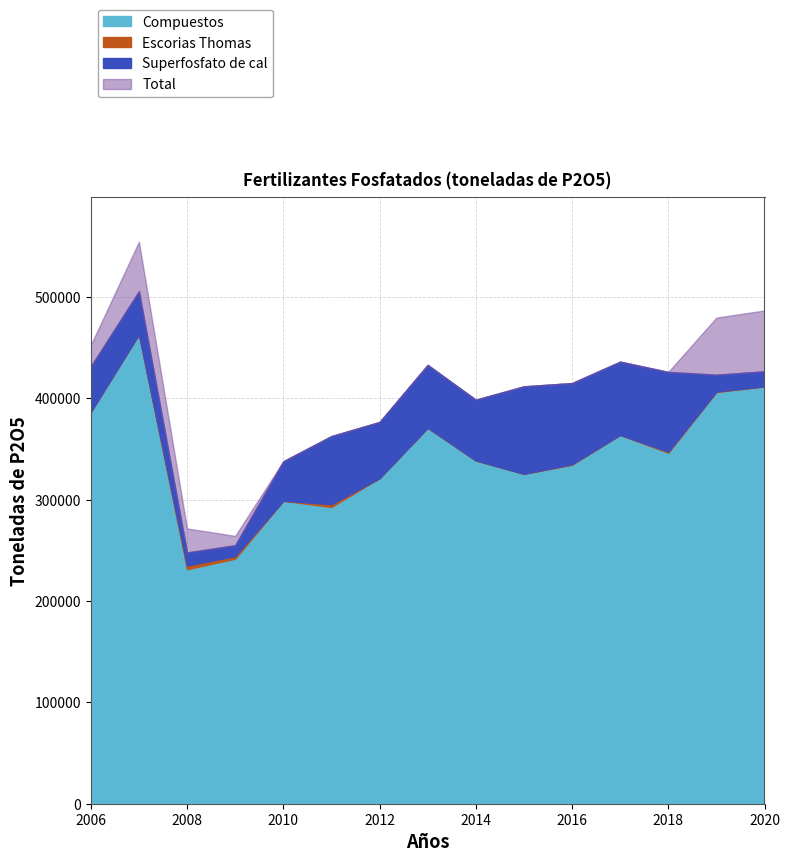

Is it true that Escorias Thomas equals 225.4 at 2019?

False